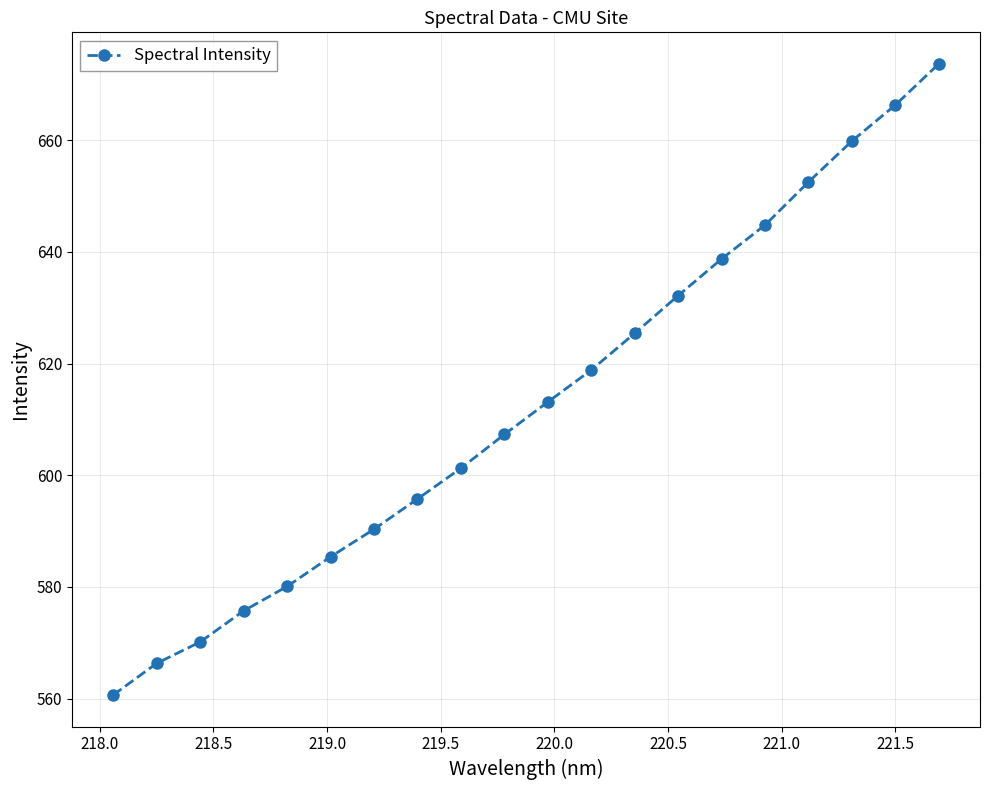

What is the value of the 1st point from the left?

560.6